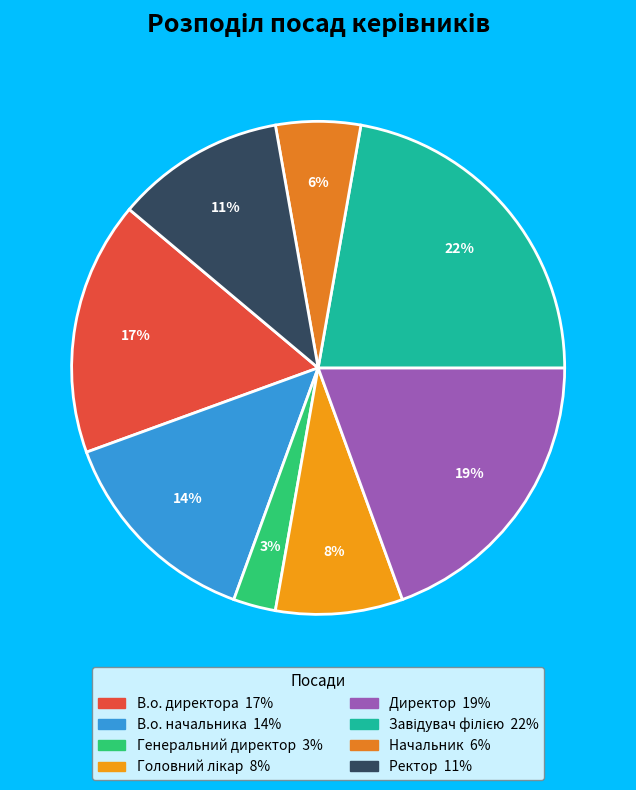

Which has a higher value, Ректор or Директор?

Директор